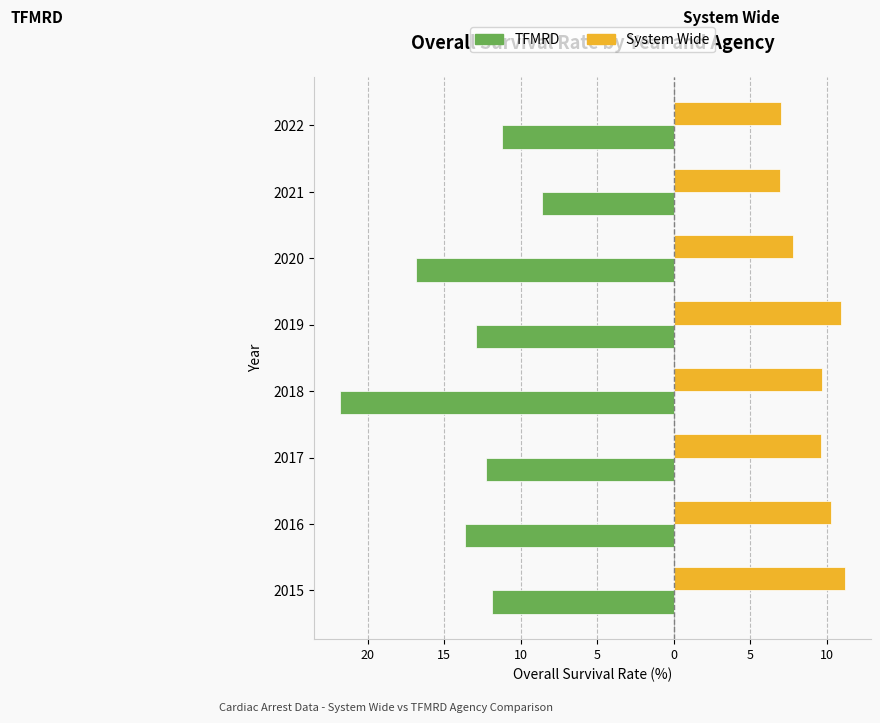

What are all the series names shown in the legend?

TFMRD, System Wide